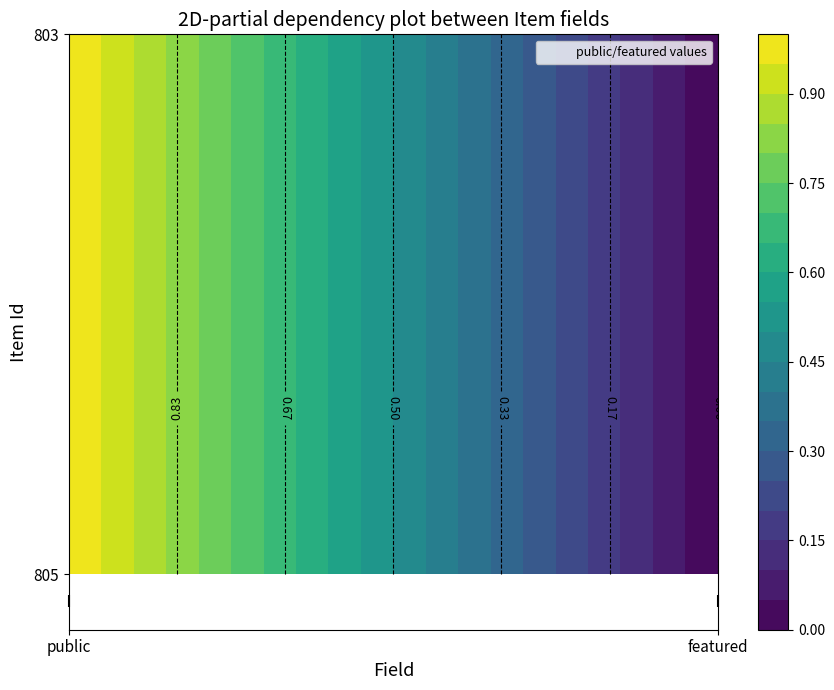

Between public and featured, which series saw the biggest shift?

805